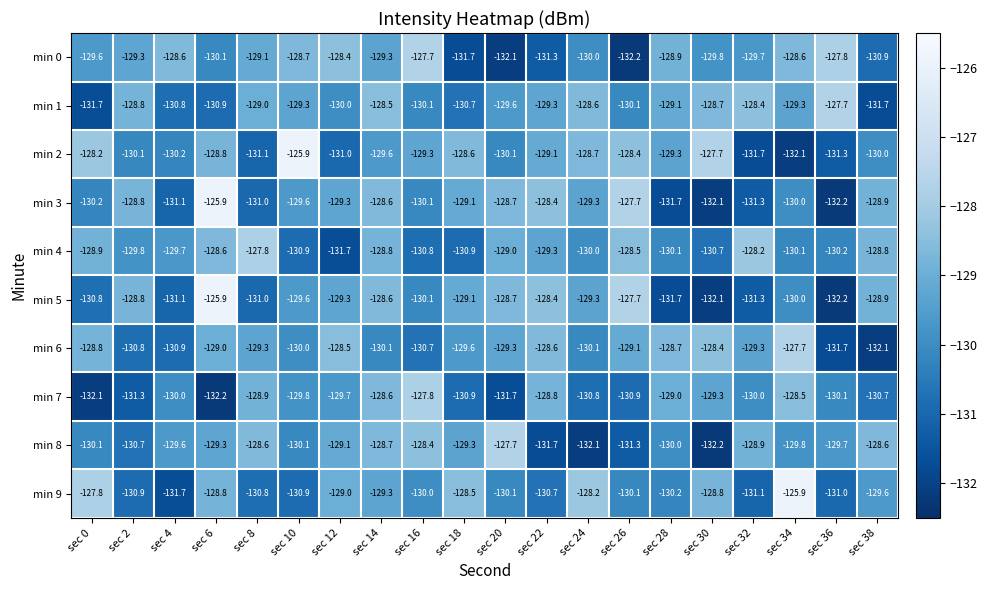

At which label does min 8 first exceed -129?

sec 8